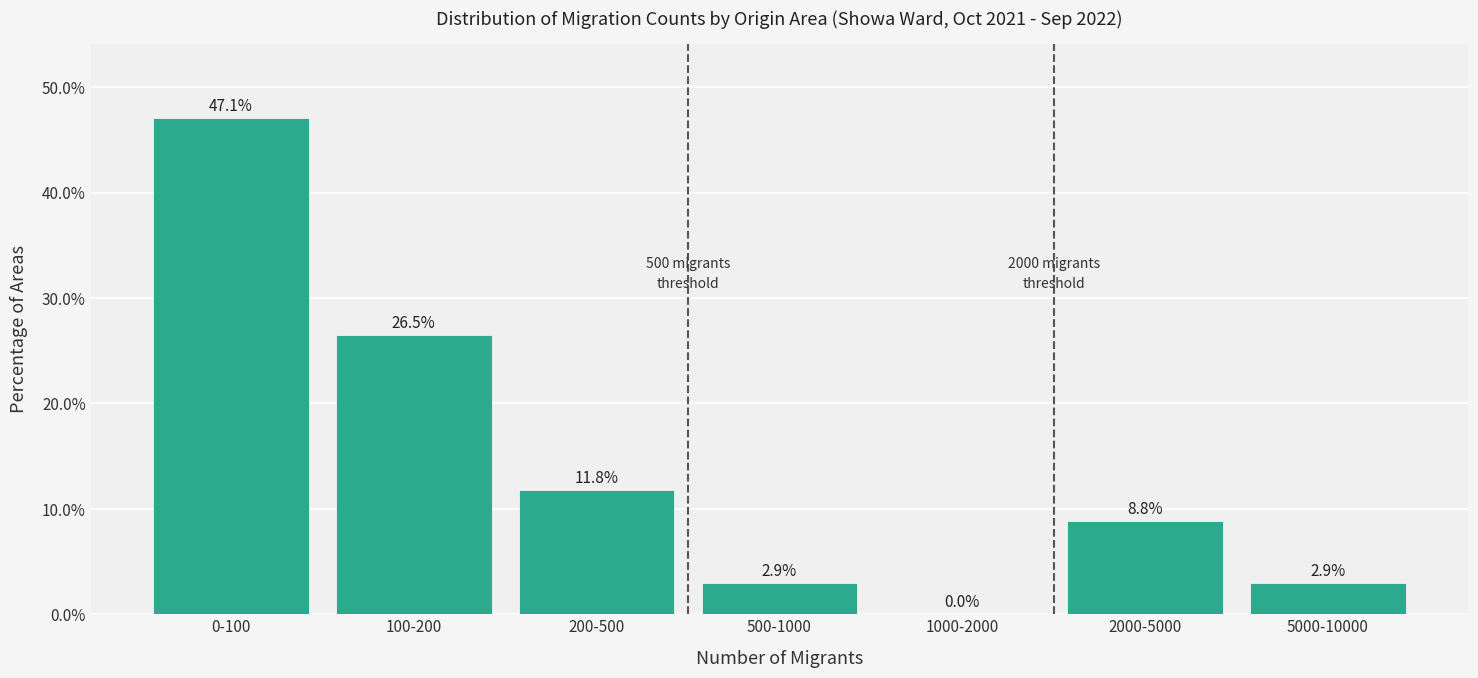

Reading right to left, list all the values displayed in this chart.

5000-10000=2.9	2000-5000=8.8	1000-2000=0.0	500-1000=2.9	200-500=11.8	100-200=26.5	0-100=47.1